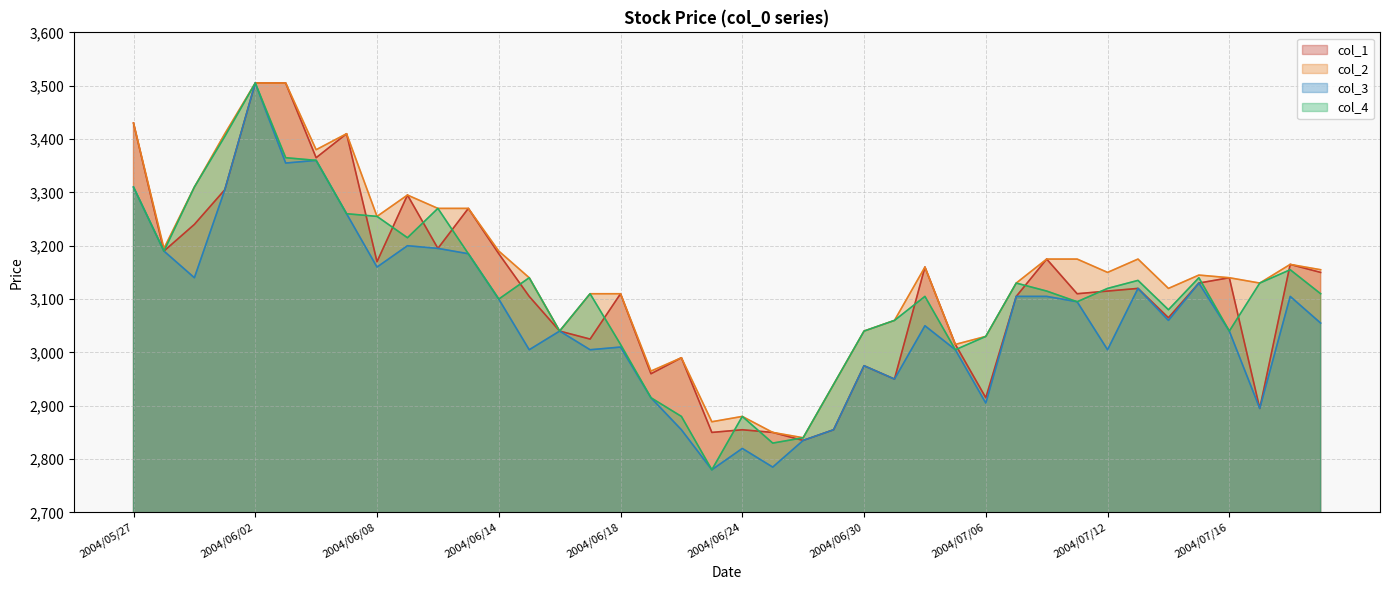

How many values in the col_3 series are below 3060?

20